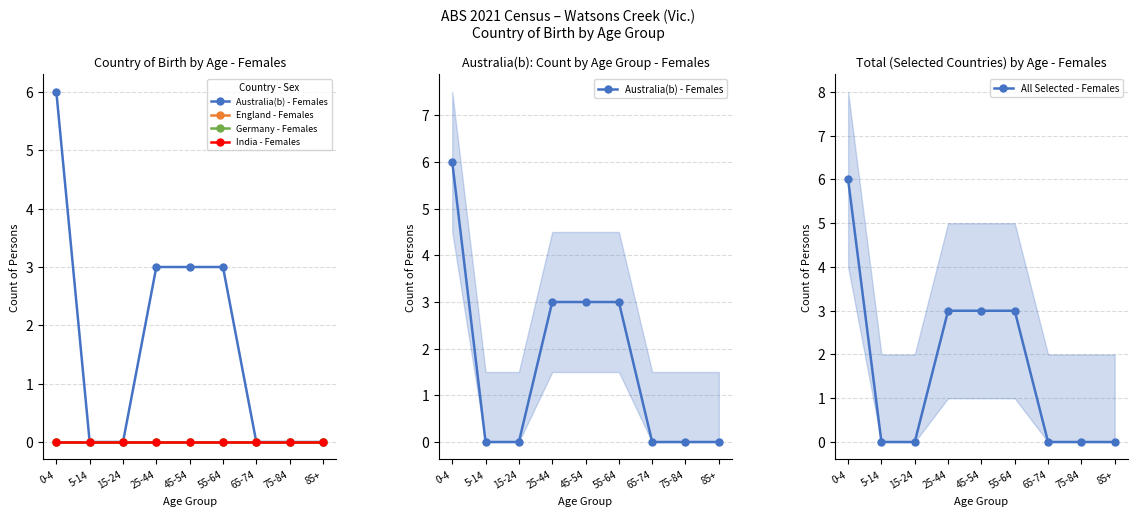

Rank the series by their maximum value, from lowest to highest.

England - Females, Germany - Females, India - Females, Australia(b) - Females, All Selected - Females